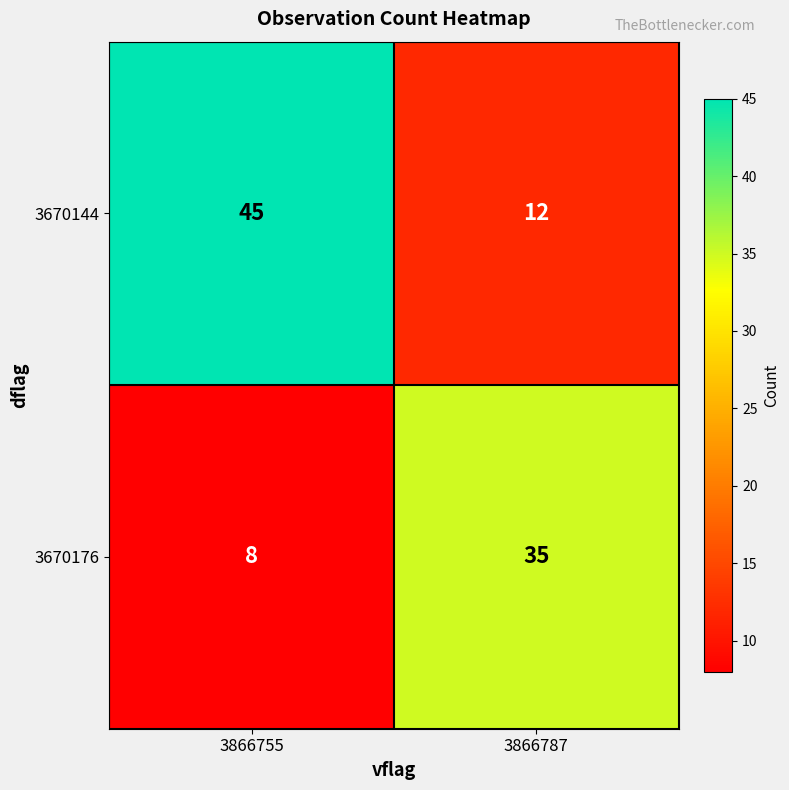

True or false: 3670176 has a value of 35 at 3866787.

True